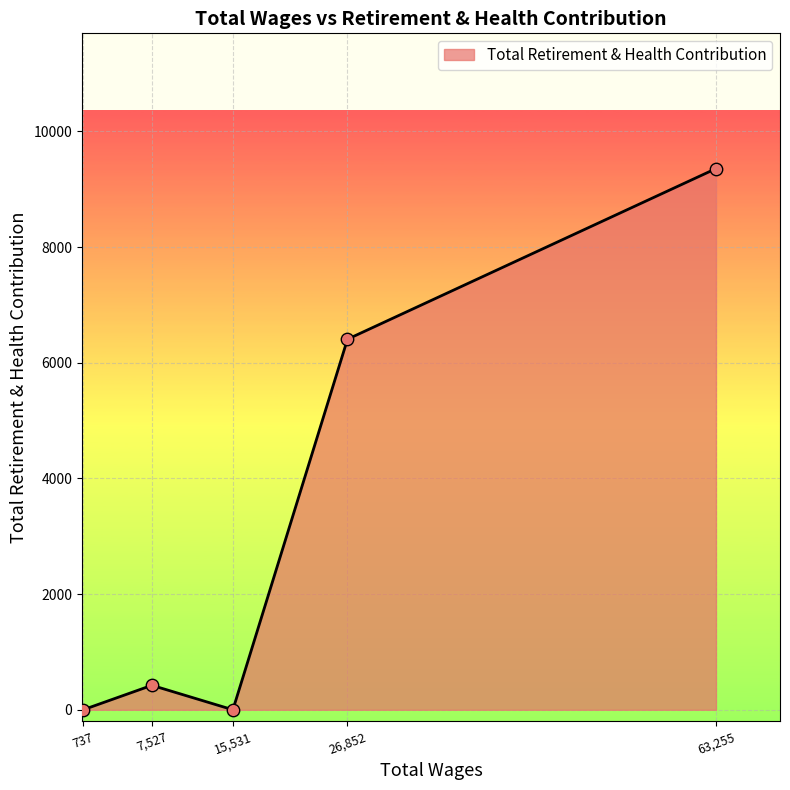

What is the change in value from 737 to 7,527?

+423